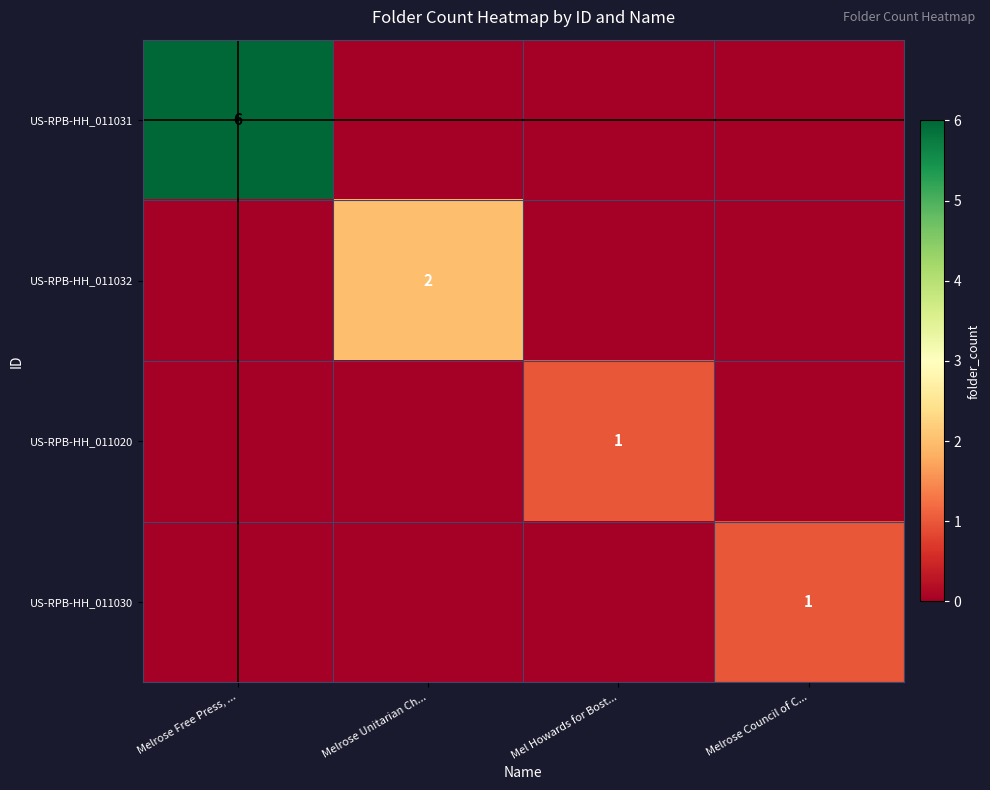

At how many categories does at least one series exceed 0?

4